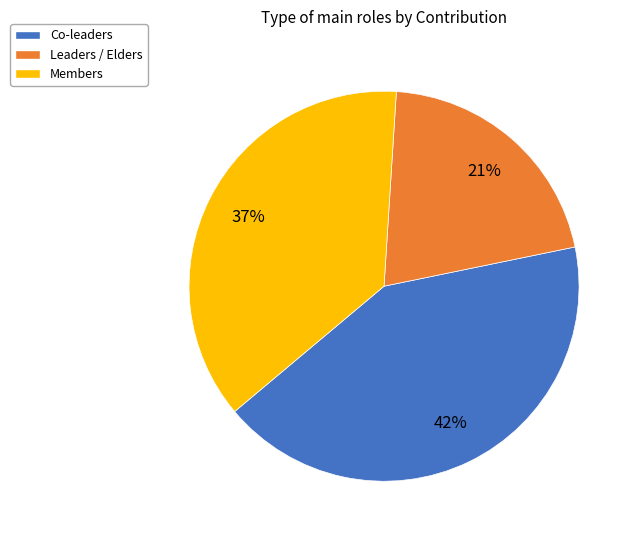

To the nearest percent, what is the difference between the largest and smallest slice percentages?

21%